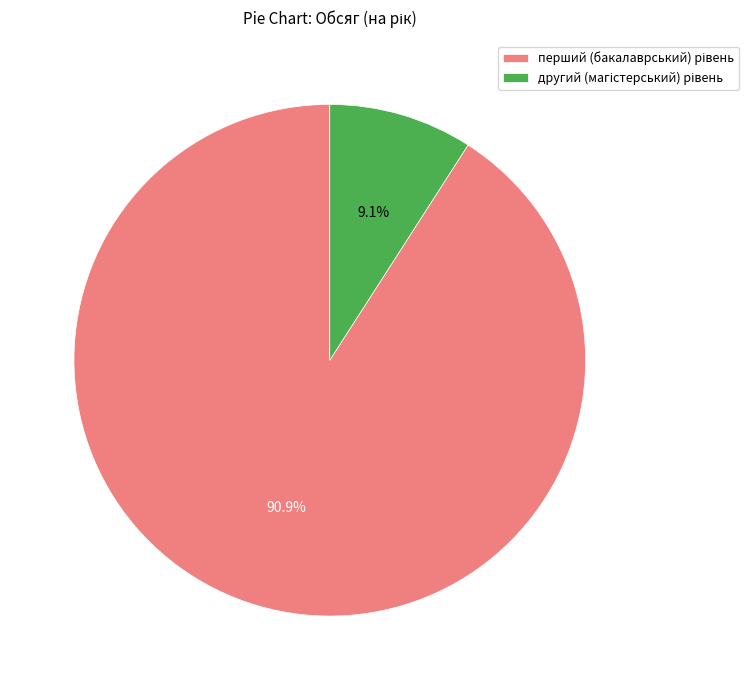

Is there any slice that represents more than half of the pie?

Yes